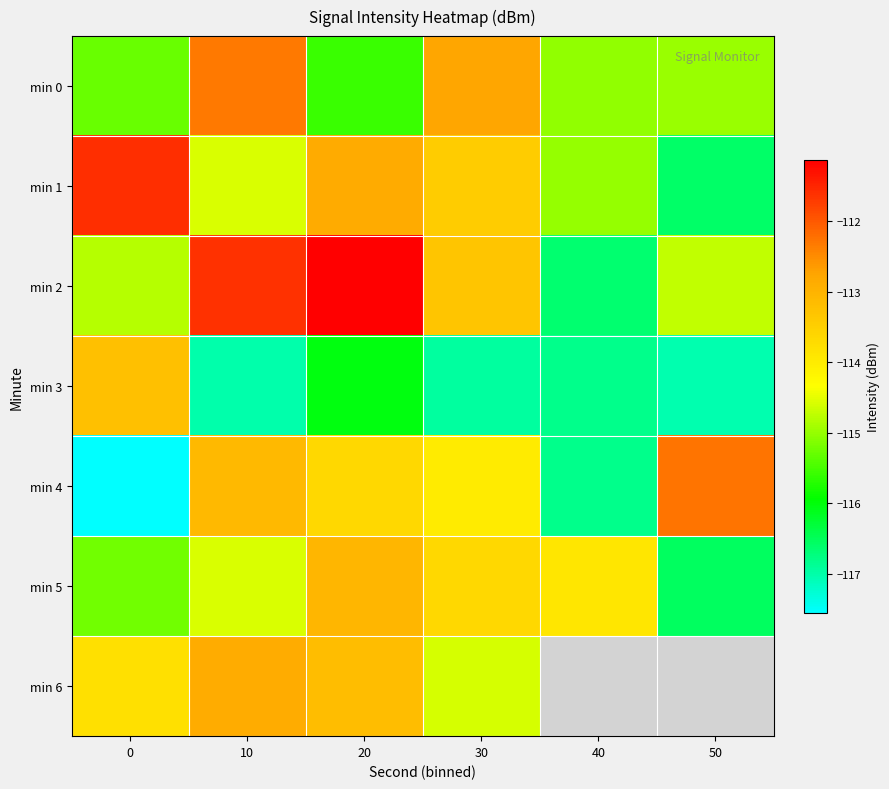

What is the approximate value of min 5 at 20?

-113.1